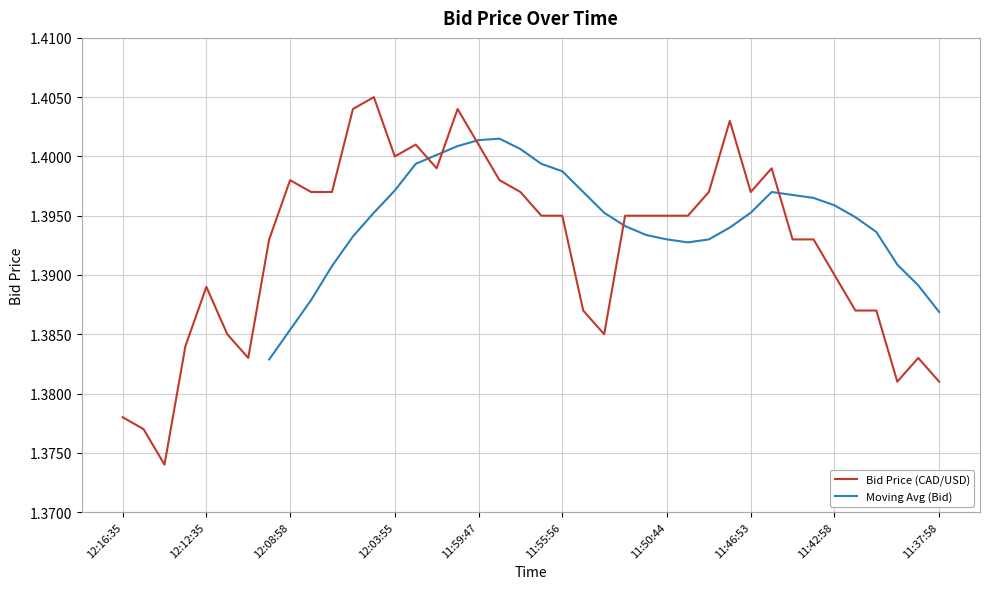

Count the values in the range 1 to 2.

40